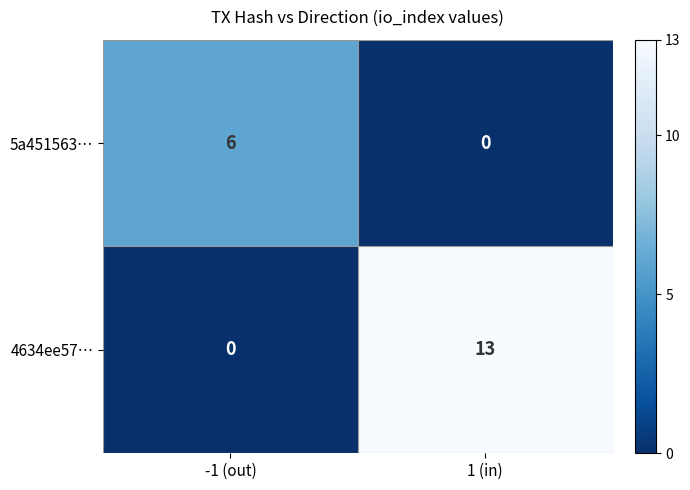

Which series has the largest total across all categories?

4634ee57…